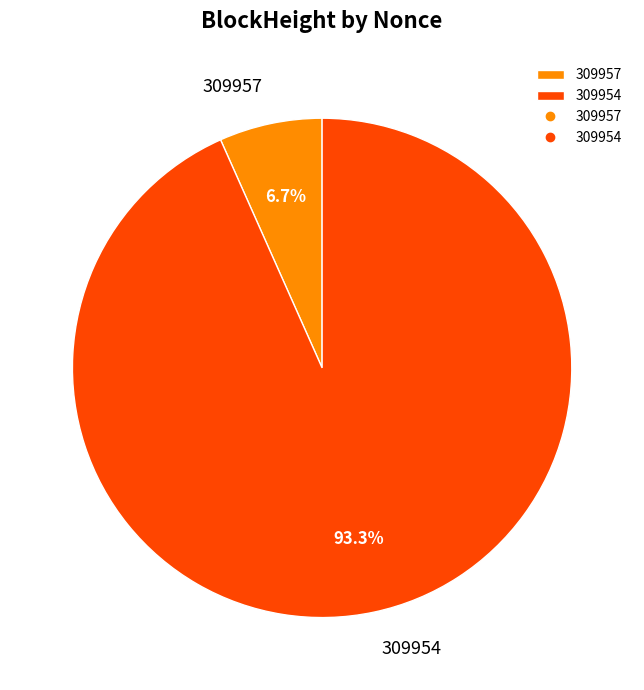

Which category has the biggest portion of the pie?

309954